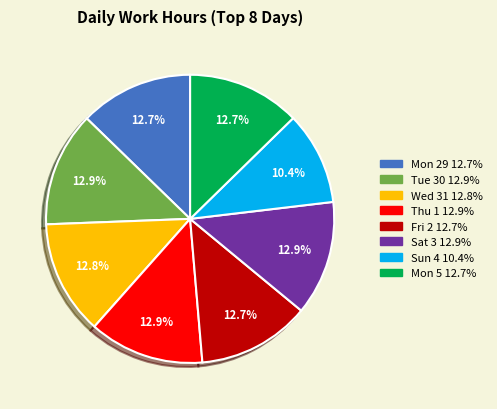

What portion of the pie excludes Wed 31?

87.2%